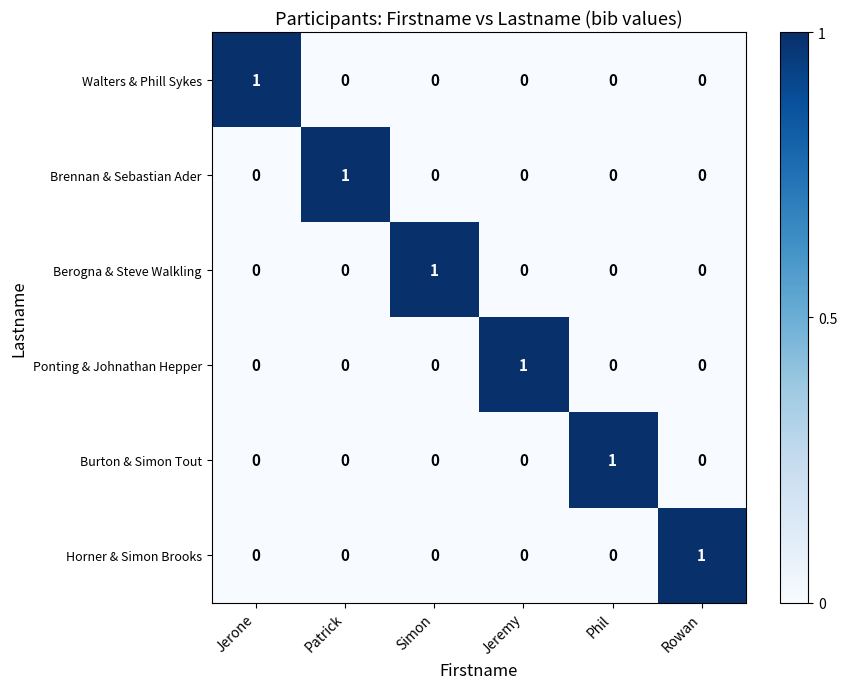

How many Horner & Simon Brooks values are between 0 and 1?

6